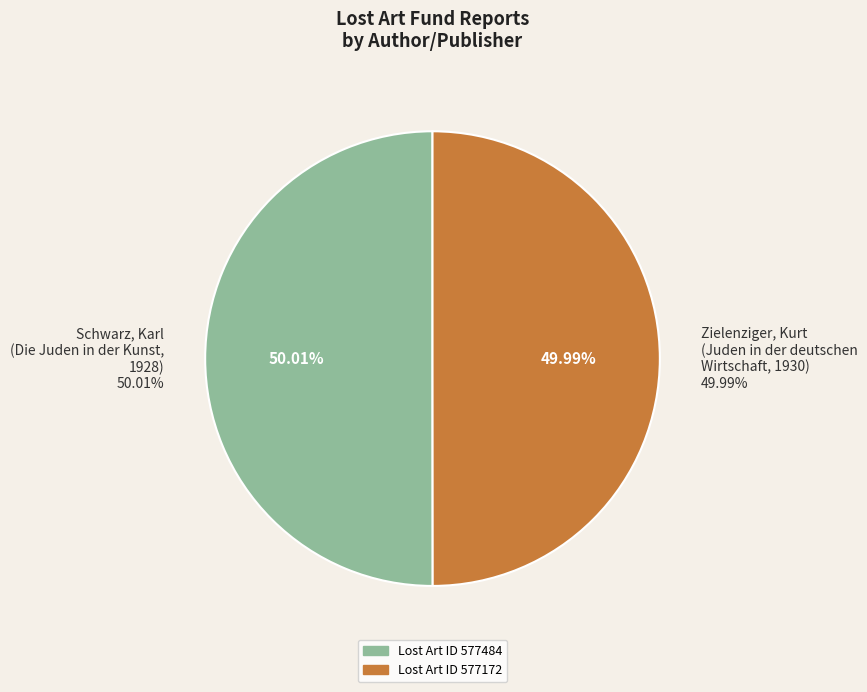

Is the sum of Zielenziger, Kurt [Autor:in] / Welt-Verlag - Juden in der deutschen Wirtschaft (1930) and Schwarz, Karl [Autor:in] / Welt-Verlag - Die Juden in der Kunst (1928) greater than half?

Yes